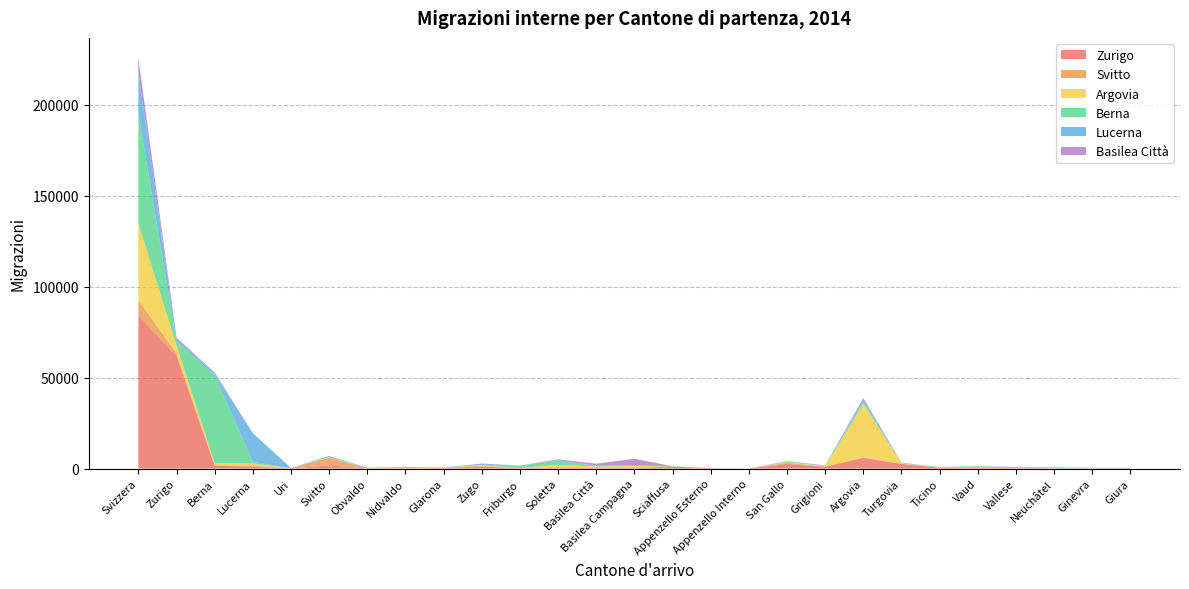

Reading right to left, what are all the values shown in this chart?

Zurigo: 31	204	69	184	441	442	2573	5877	968	2549	36	155	1072	400	521	565	182	1157	293	84	71	1747	69	1015	1633	61910	84248
Svitto: 2	19	5	35	36	35	107	290	120	616	5	14	18	40	29	54	8	346	185	37	36	4287	102	454	170	1400	8450
Argovia: 17	19	20	98	108	139	275	29546	214	353	13	48	104	929	561	1462	87	437	56	69	52	256	18	1365	1181	4523	41950
Berna: 348	139	587	413	637	136	192	1063	251	326	6	46	85	329	348	2297	1295	133	57	50	54	157	25	864	48542	2057	60437
Lucerna: 9	26	11	146	55	79	93	1376	133	177	8	16	38	129	114	300	57	657	30	495	279	442	87	15713	880	1424	22774
Basilea Città: 25	37	30	40	78	61	36	657	89	95	2	13	16	3546	1119	426	37	42	9	21	14	46	12	144	389	710	7694